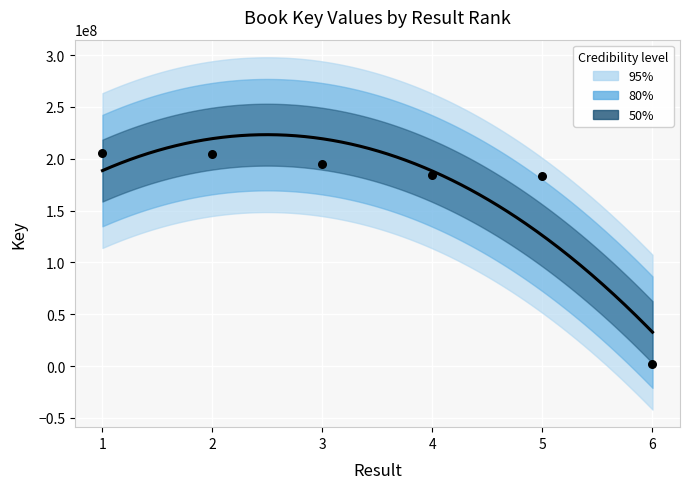

Which has a higher value, 6 or 1?

1